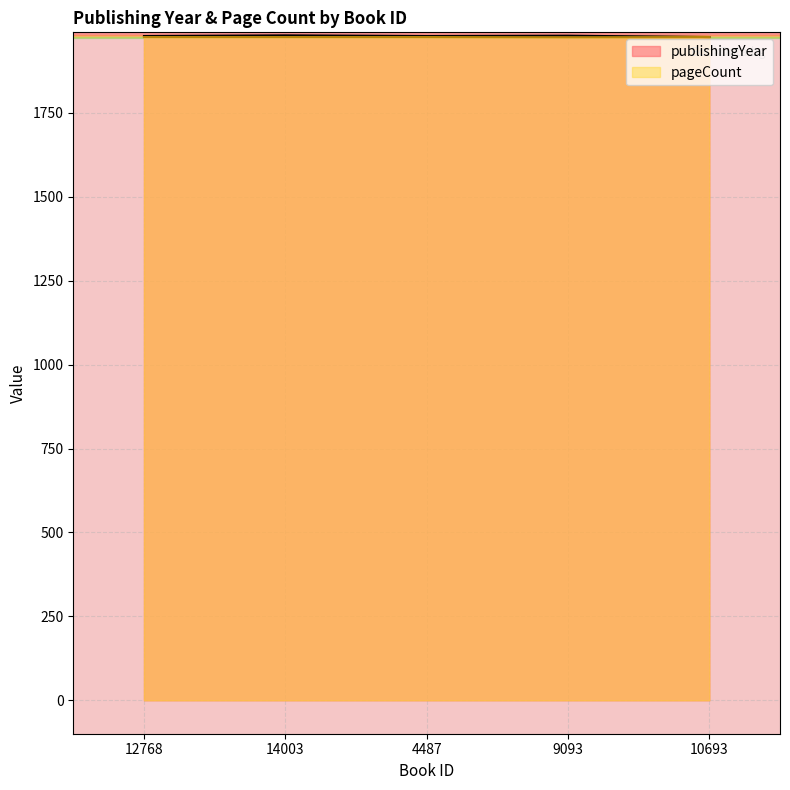

What is the average value of the pageCount series?

1975.9